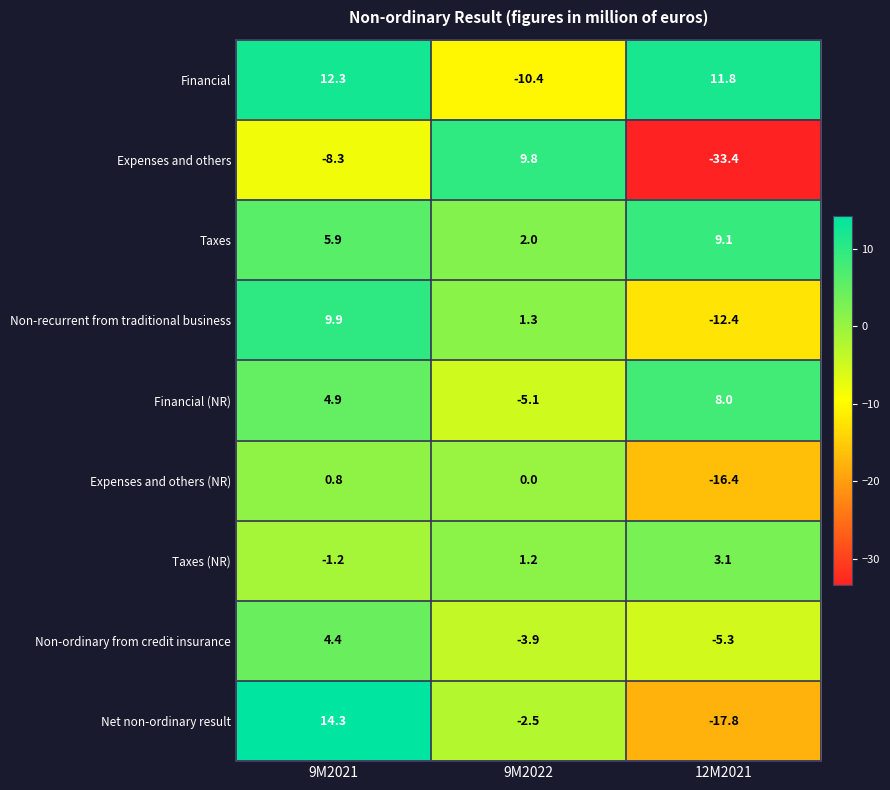

What is the total value across all series at 9M2022?

-7.6